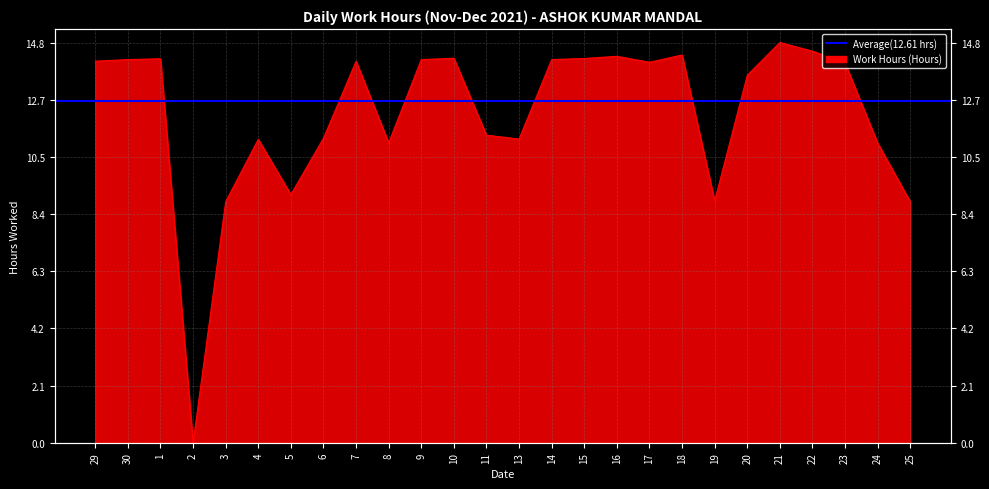

Where does the data first go above 14?

29